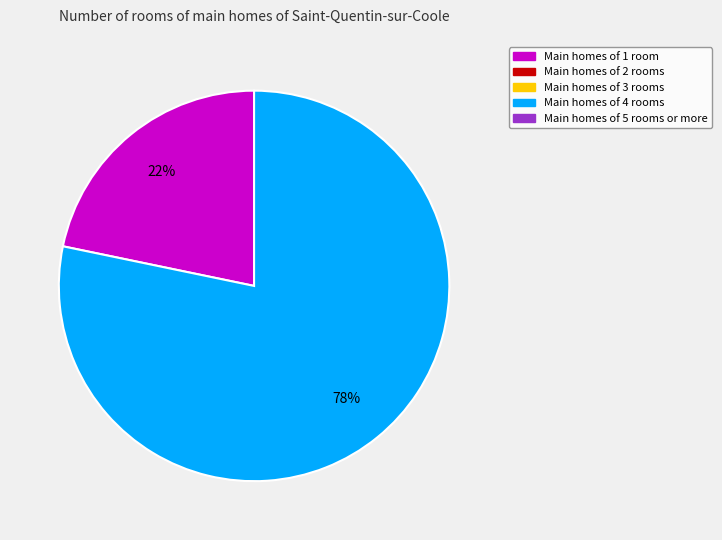

Is there any slice that represents more than half of the pie?

Yes